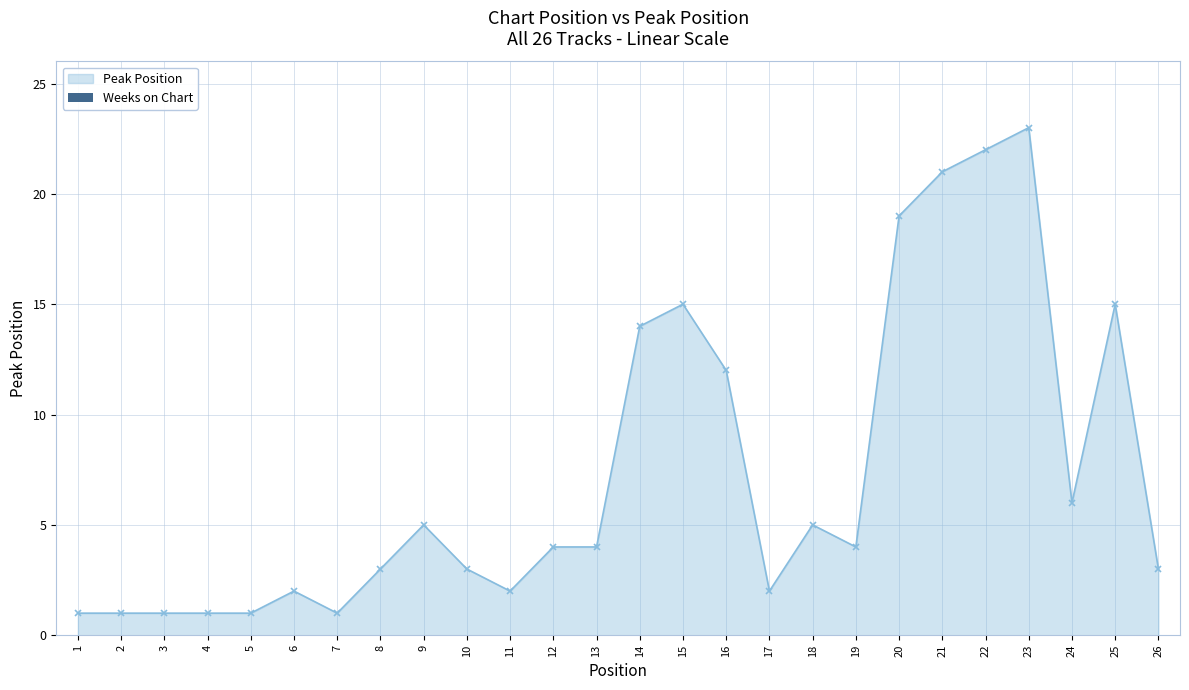

Between 3 and 19, which is larger?

19